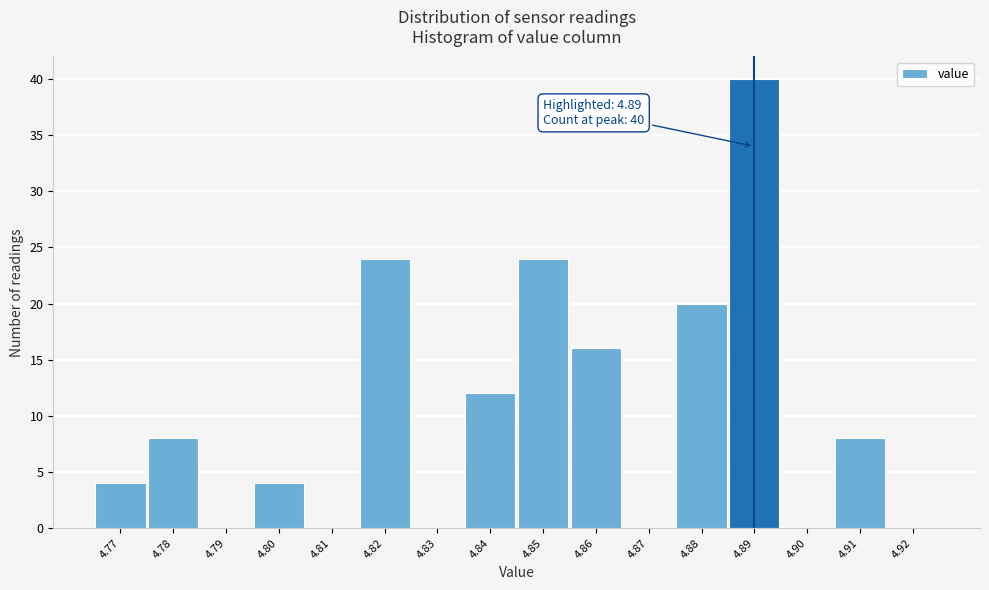

Which range on the x-axis has the tallest bar?

4.885 to 4.895